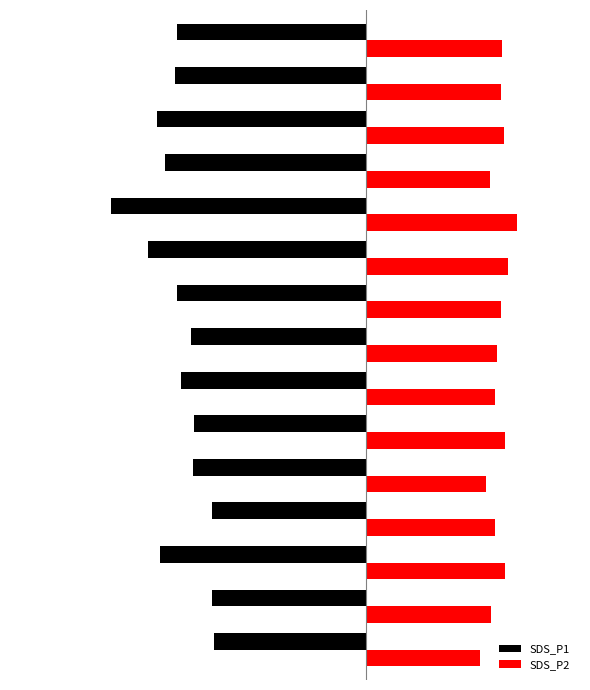

At how many categories does at least one series exceed 0?

15